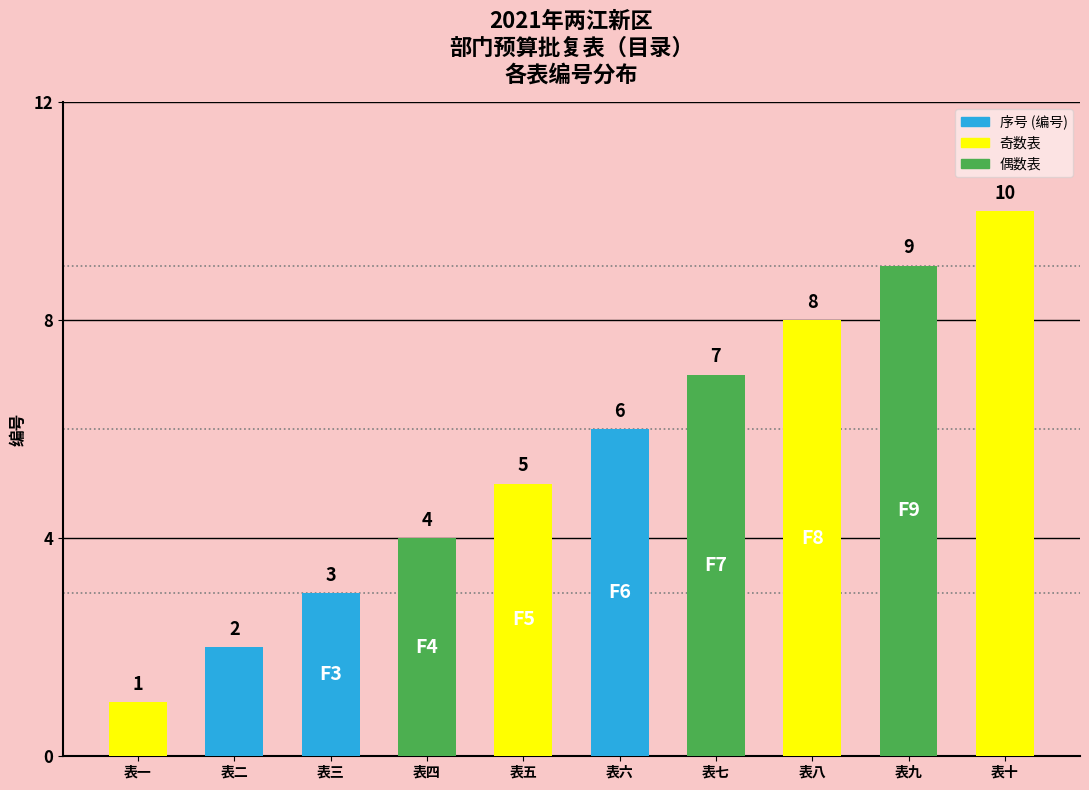

At which label does the data first exceed 6?

表七